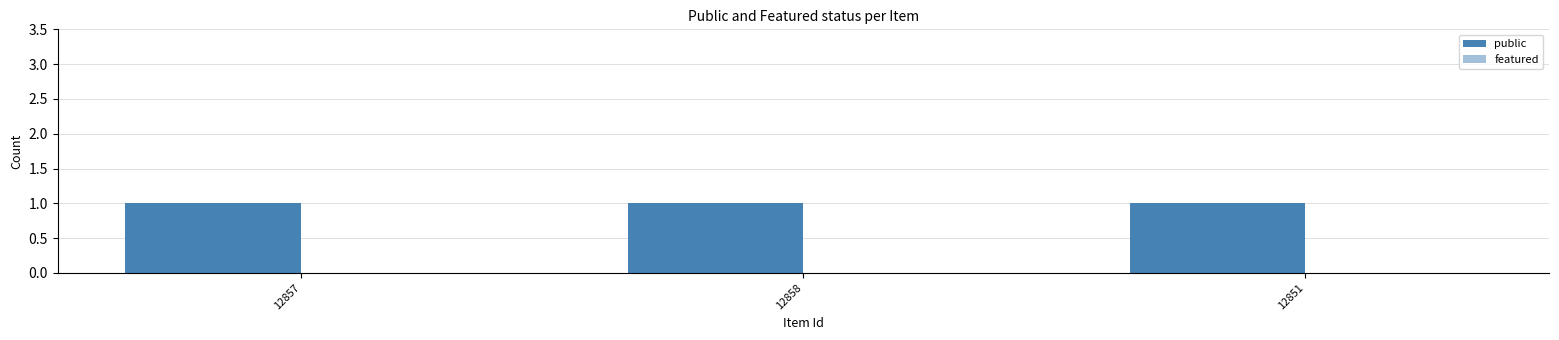

At which label does featured reach its peak?

12857